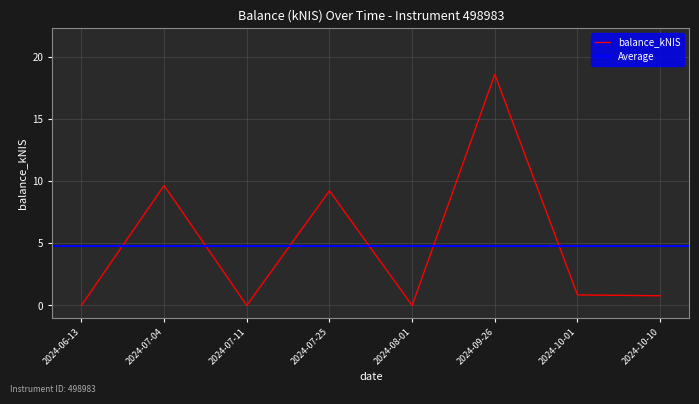

Does the chart display data point markers on the line(s)?

No